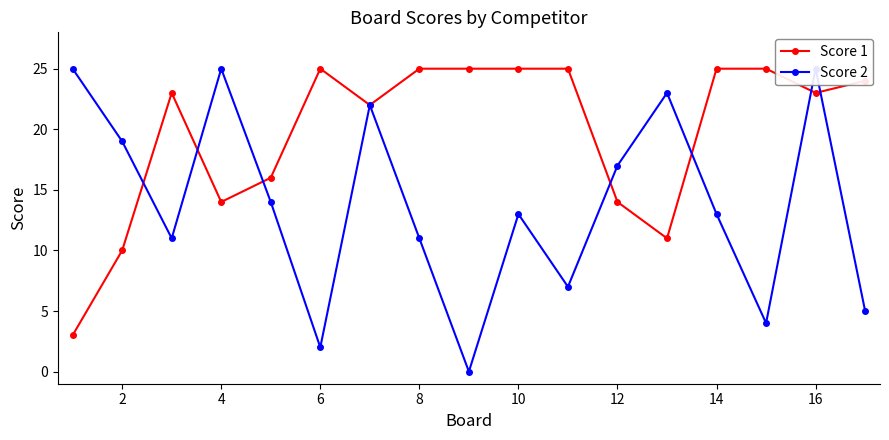

What is the highest value of the Score 2 series?

25